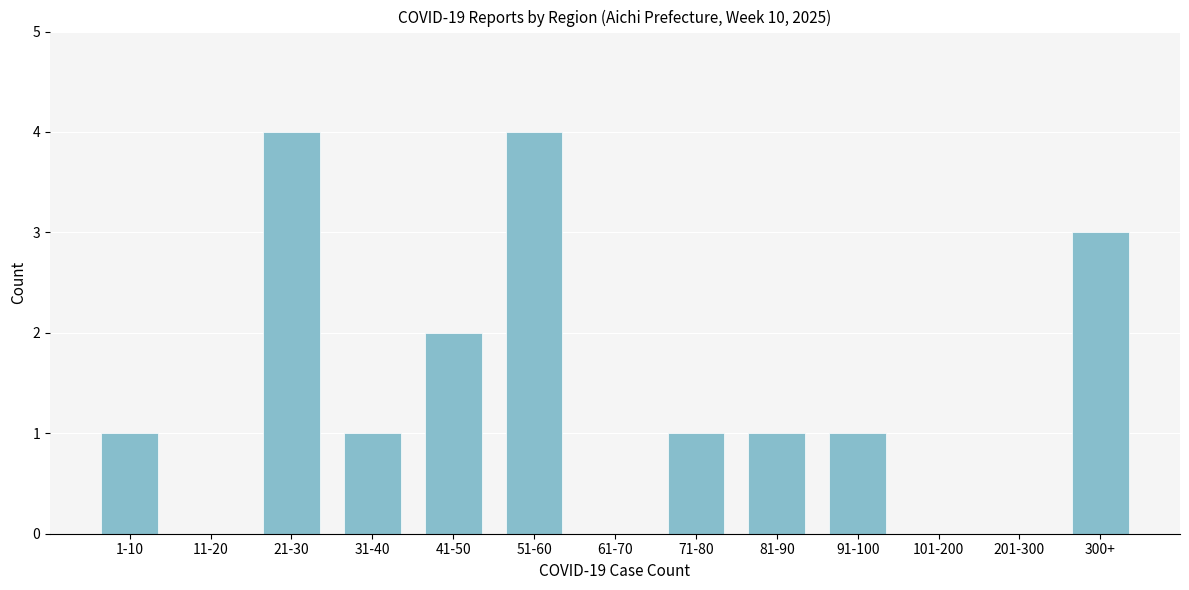

Reading left to right, list all the values displayed in this chart.

1-10=1	11-20=0	21-30=4	31-40=1	41-50=2	51-60=4	61-70=0	71-80=1	81-90=1	91-100=1	101-200=0	201-300=0	300+=3